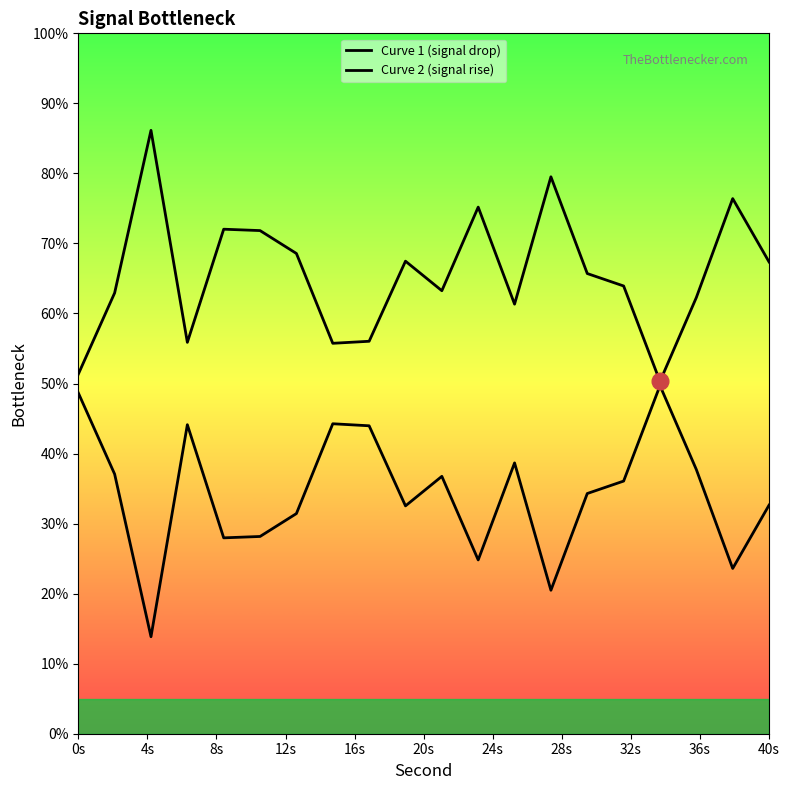

Reading left to right, list all the values displayed in this chart.

Curve 1 (signal drop): 51.3	62.9	86.1	55.9	72.0	71.8	68.6	55.7	56.0	67.5	63.3	75.2	61.3	79.5	65.7	63.9	50.3	62.3	76.4	67.4
Curve 2 (signal rise): 48.7	37.1	13.9	44.1	28.0	28.2	31.4	44.3	44.0	32.5	36.7	24.8	38.7	20.5	34.3	36.1	49.7	37.7	23.6	32.6